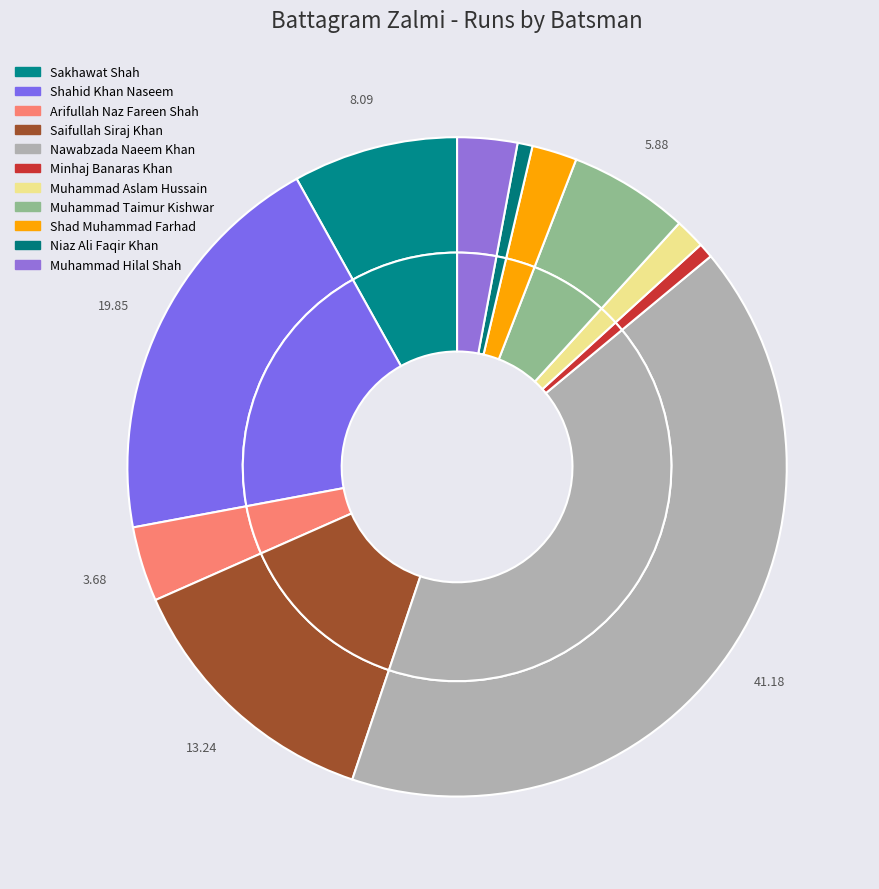

Count the number of slices in the pie.

11